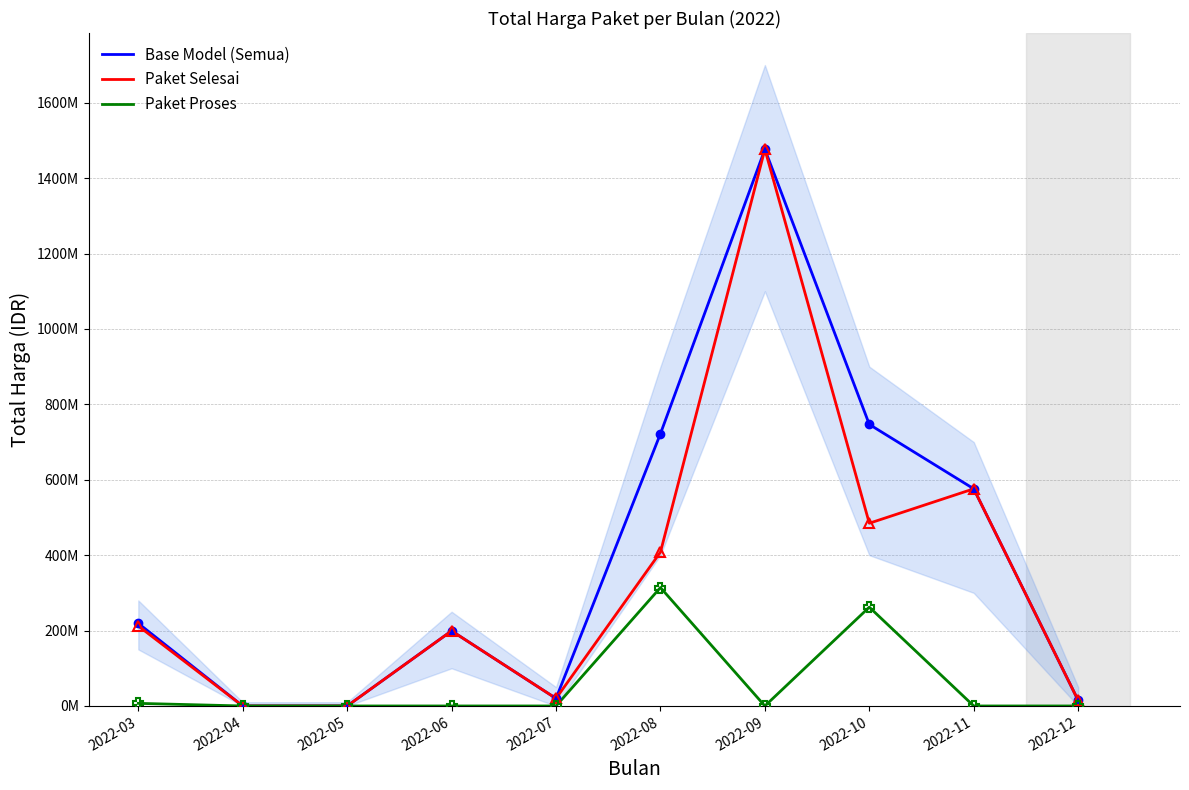

Which series has the largest total across all categories?

Base Model (Semua)